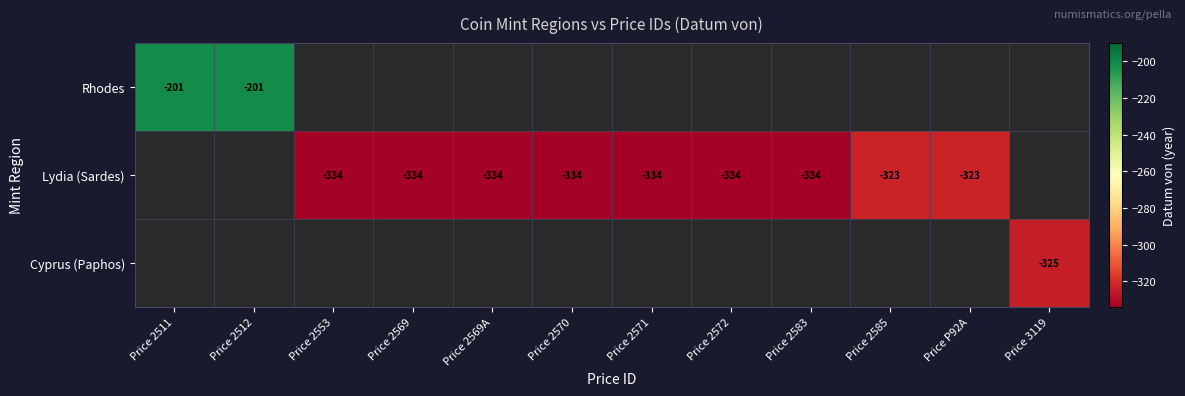

True or false: Lydia (Sardes) has a value of -187 at Price 2585.

False